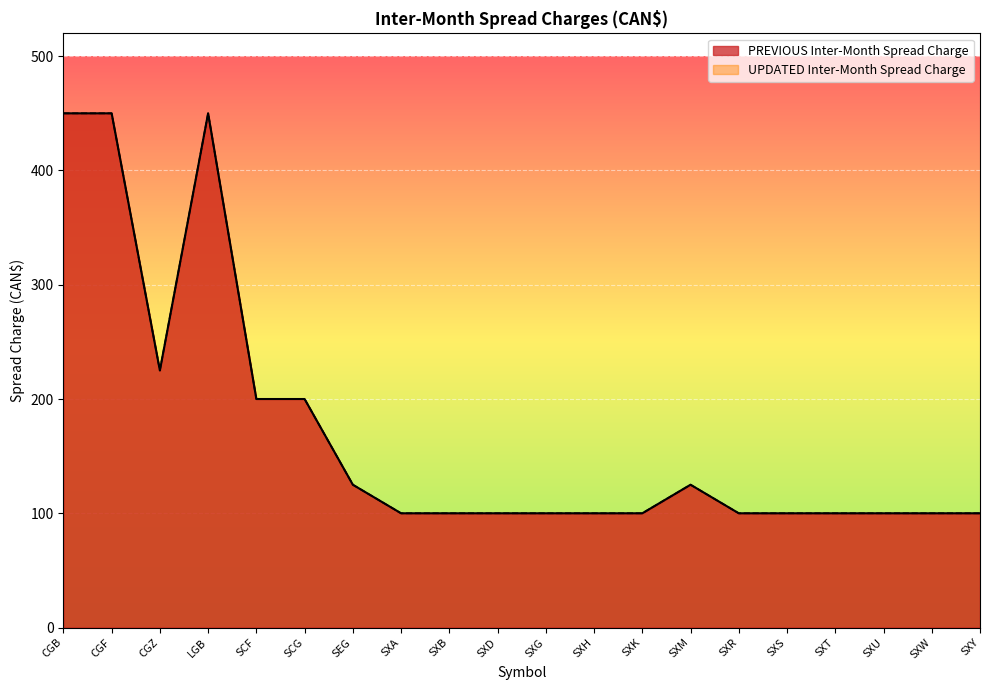

What is the minimum value shown in the chart?

100